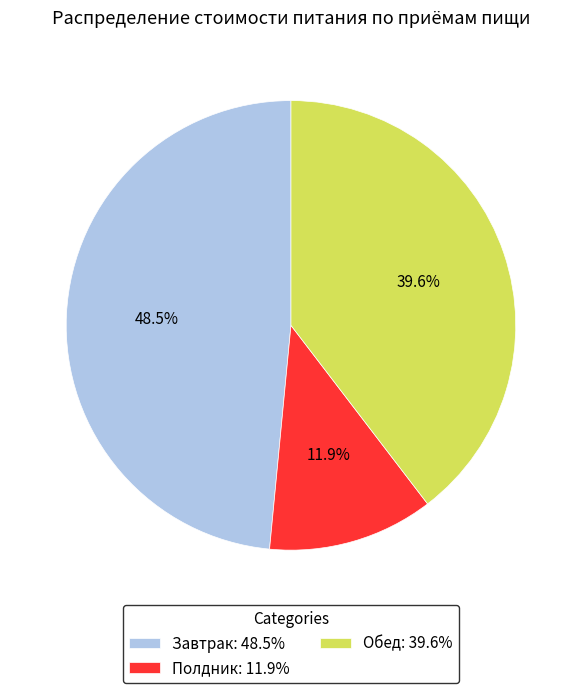

Does Полдник represent more than half of the total?

No